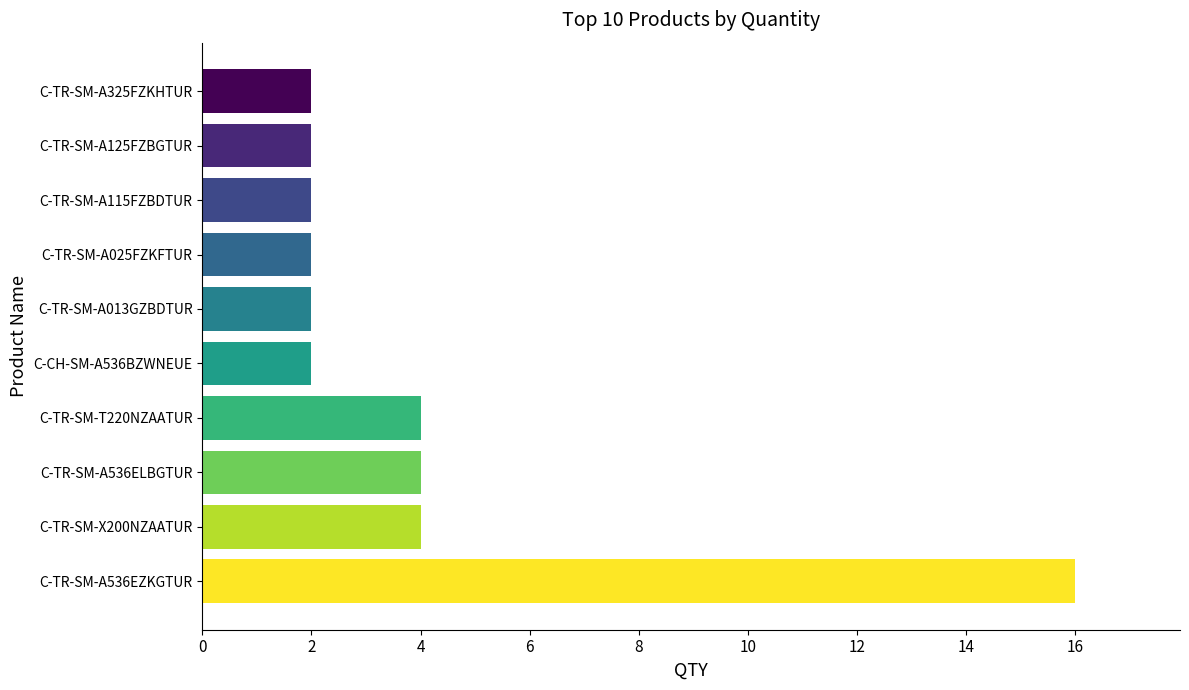

Approximately how many times larger is the value at C-TR-SM-A013GZBDTUR compared to C-TR-SM-A536ELBGTUR?

0.5